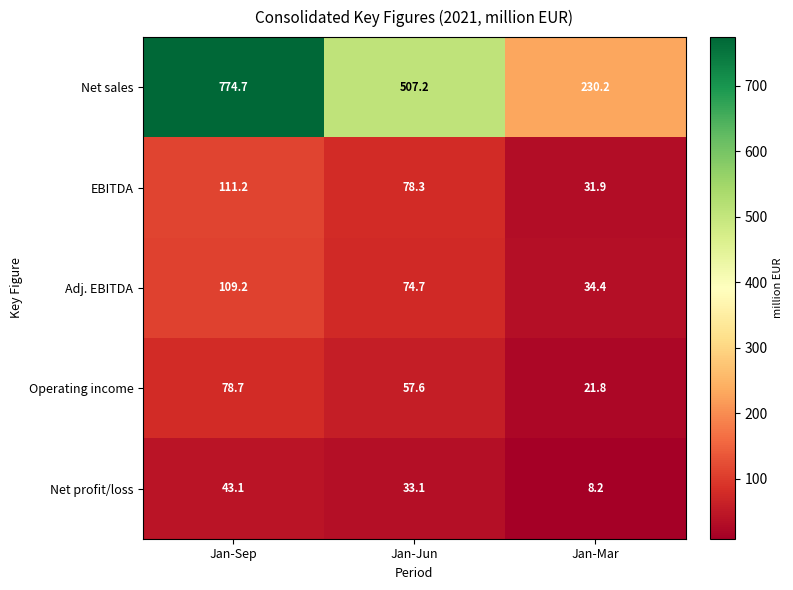

The Net profit/loss series shows 51.2 at Jan-Jun. True or false?

False